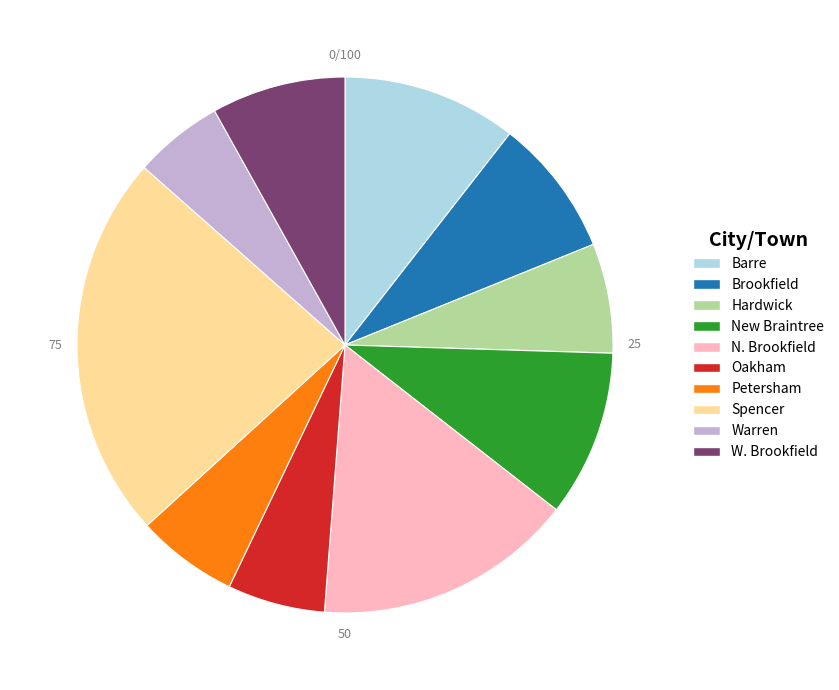

The Brookfield slice represents 1% of the pie. True or false?

False